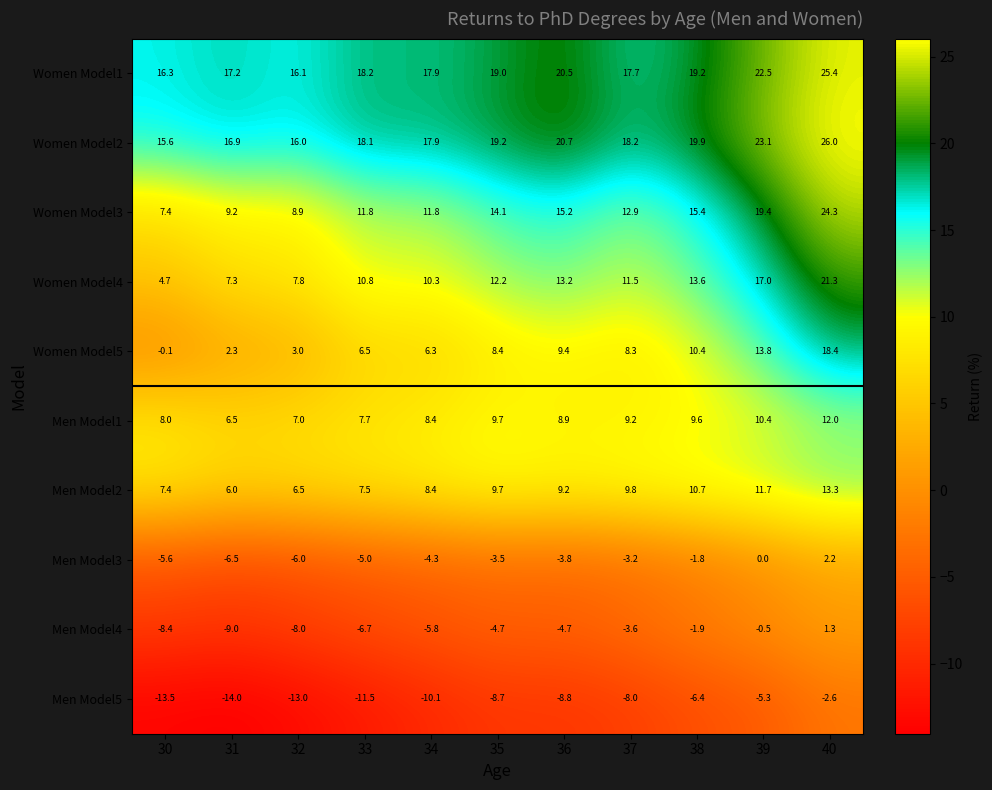

True or false: Men Model2 has a value of 9.7 at 35.

True